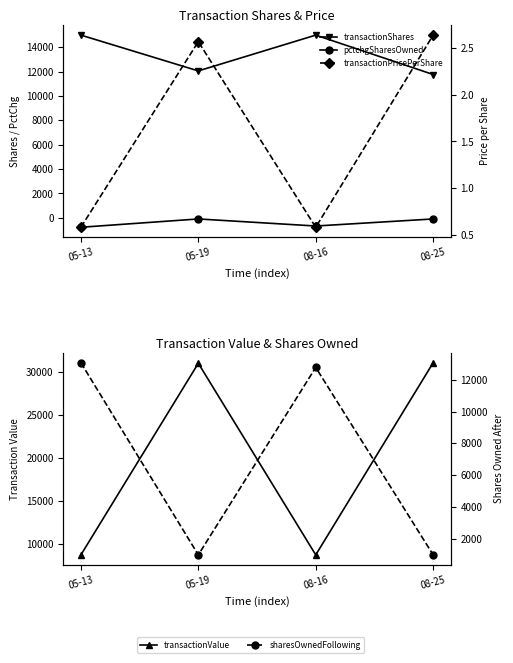

True or false: transactionPricePerShare and sharesOwnedFollowing cross at least once.

False